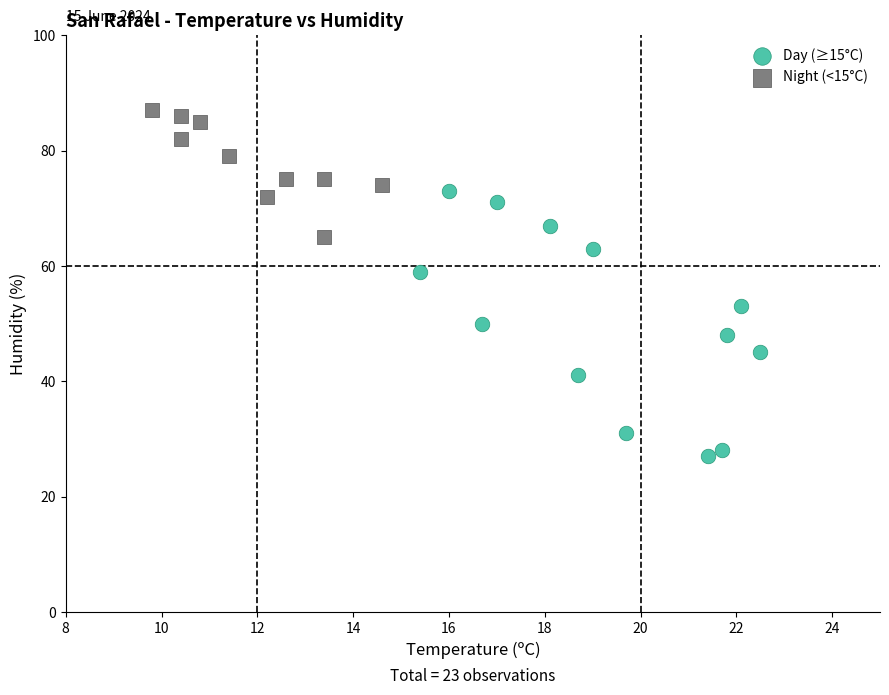

What are all the series names shown in the legend?

Day (≥15°C), Night (<15°C)